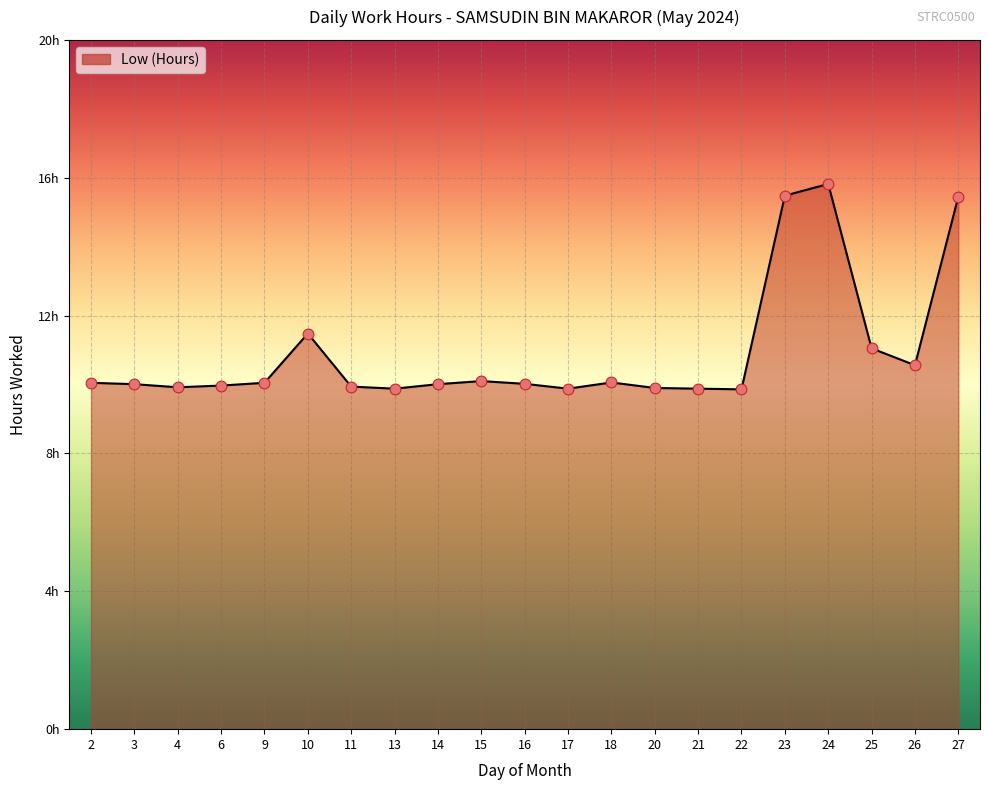

Approximately how many times larger is the value at 25 compared to 26?

1.0